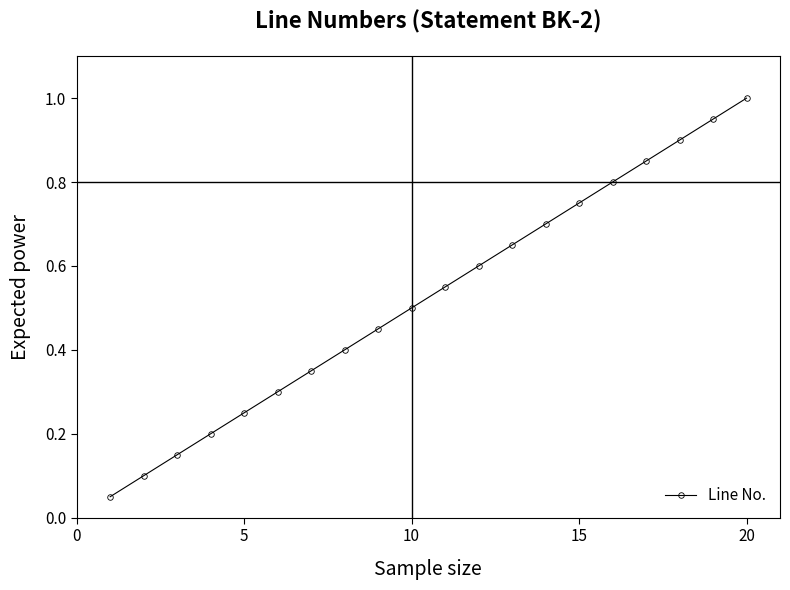

What is the sum of all values?

10.5